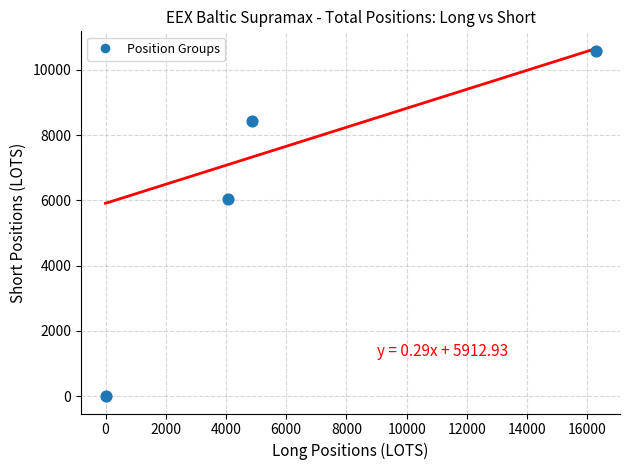

What Y value in the scatter plot is closest to 5290?

6048.0